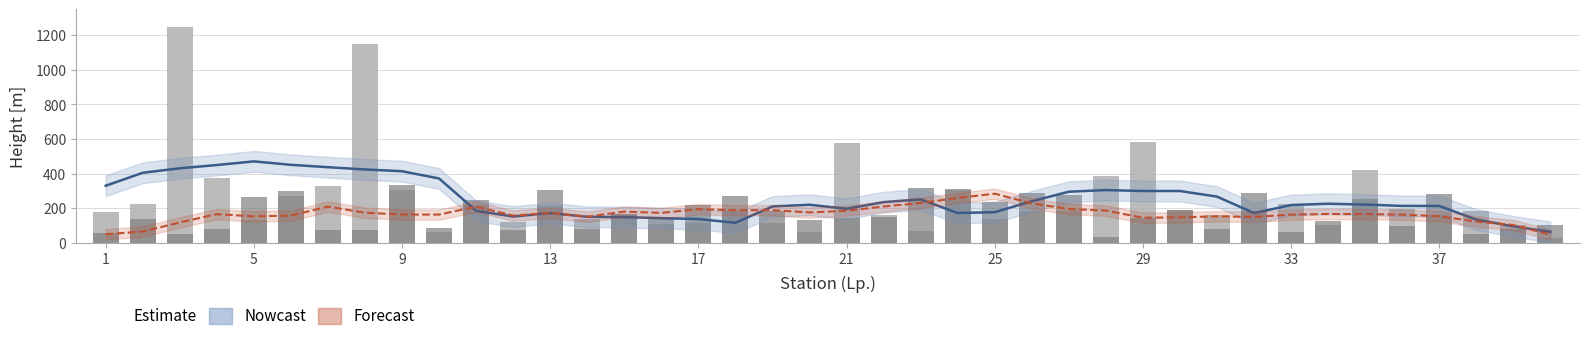

What is the value of the Wysokosc anteny [m. npt] bar at the 15th from the left?

164